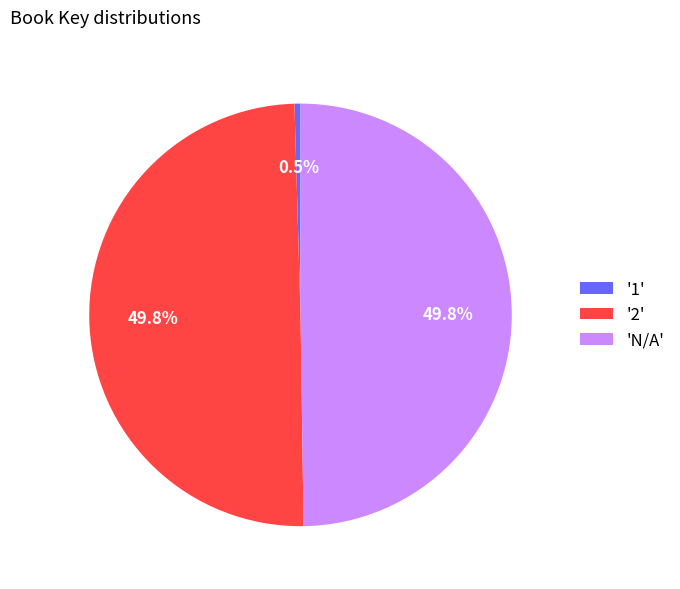

Which has a higher value, '2' or '1'?

'2'